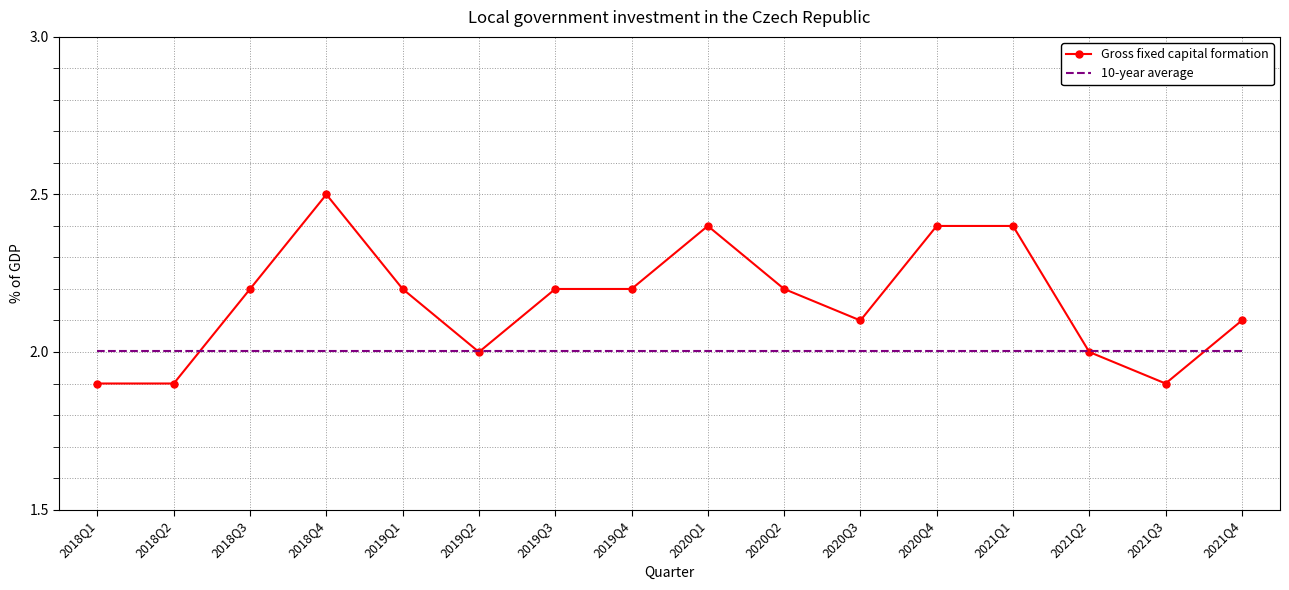

At which category does Gross fixed capital formation reach its first local peak?

2018Q4